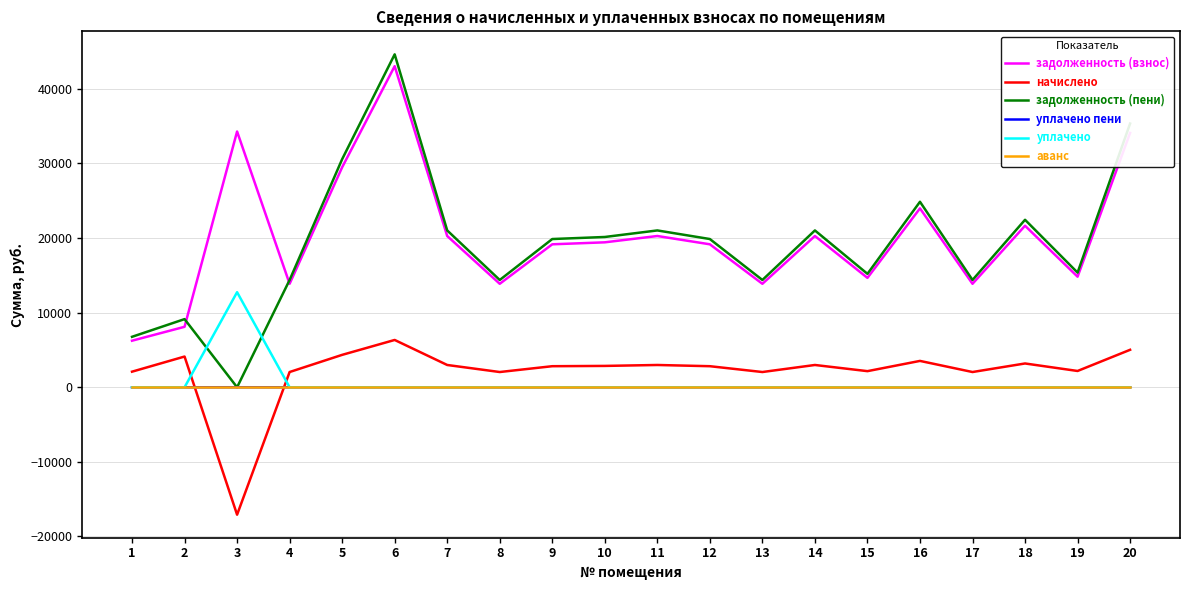

Is the value of уплачено пени at 17 greater than the value of задолженность (пени) at 2?

No